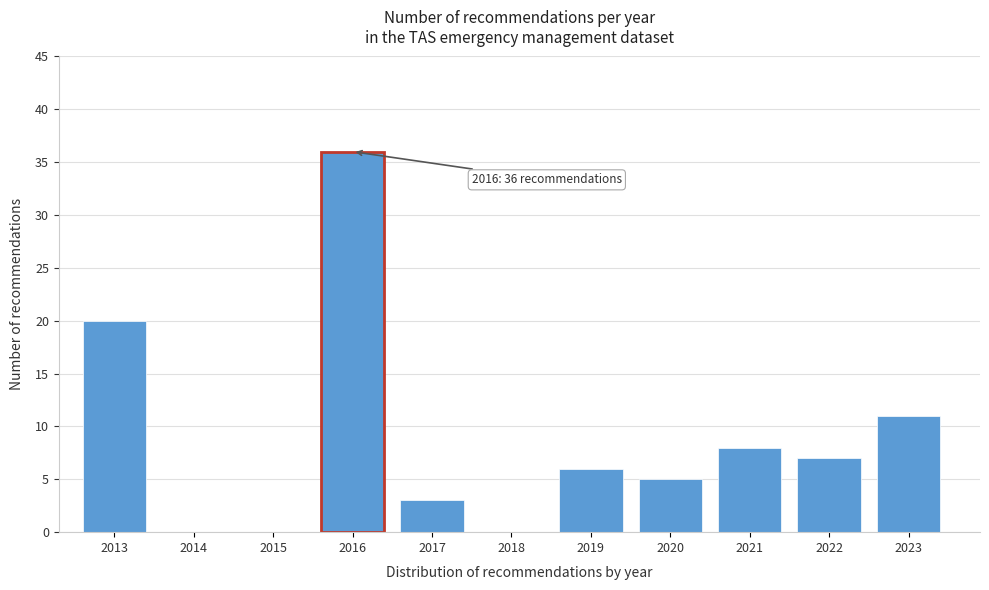

Reading left to right, what are all the values shown in this chart?

2013=20	2014=0	2015=0	2016=36	2017=3	2018=0	2019=6	2020=5	2021=8	2022=7	2023=11